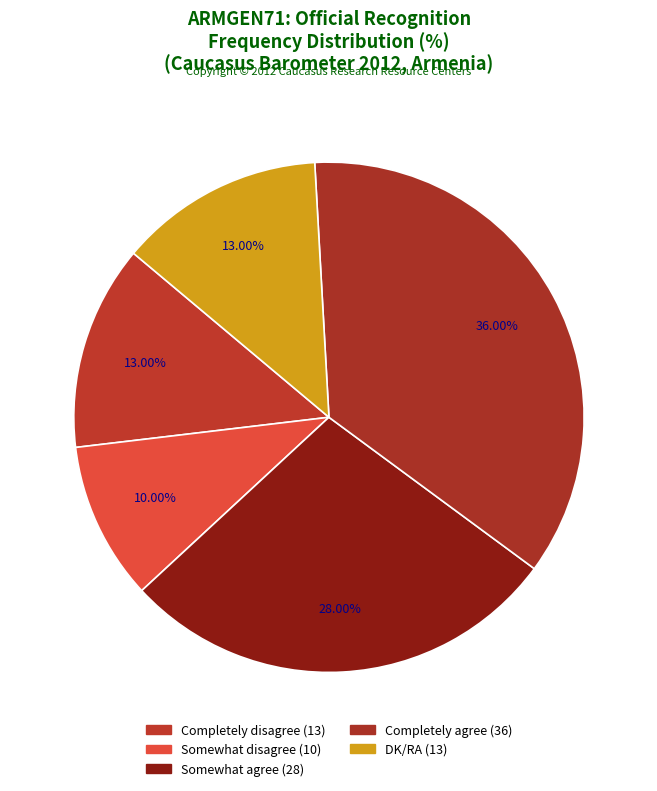

To the nearest percent, what percentage of the pie is Somewhat agree?

28%